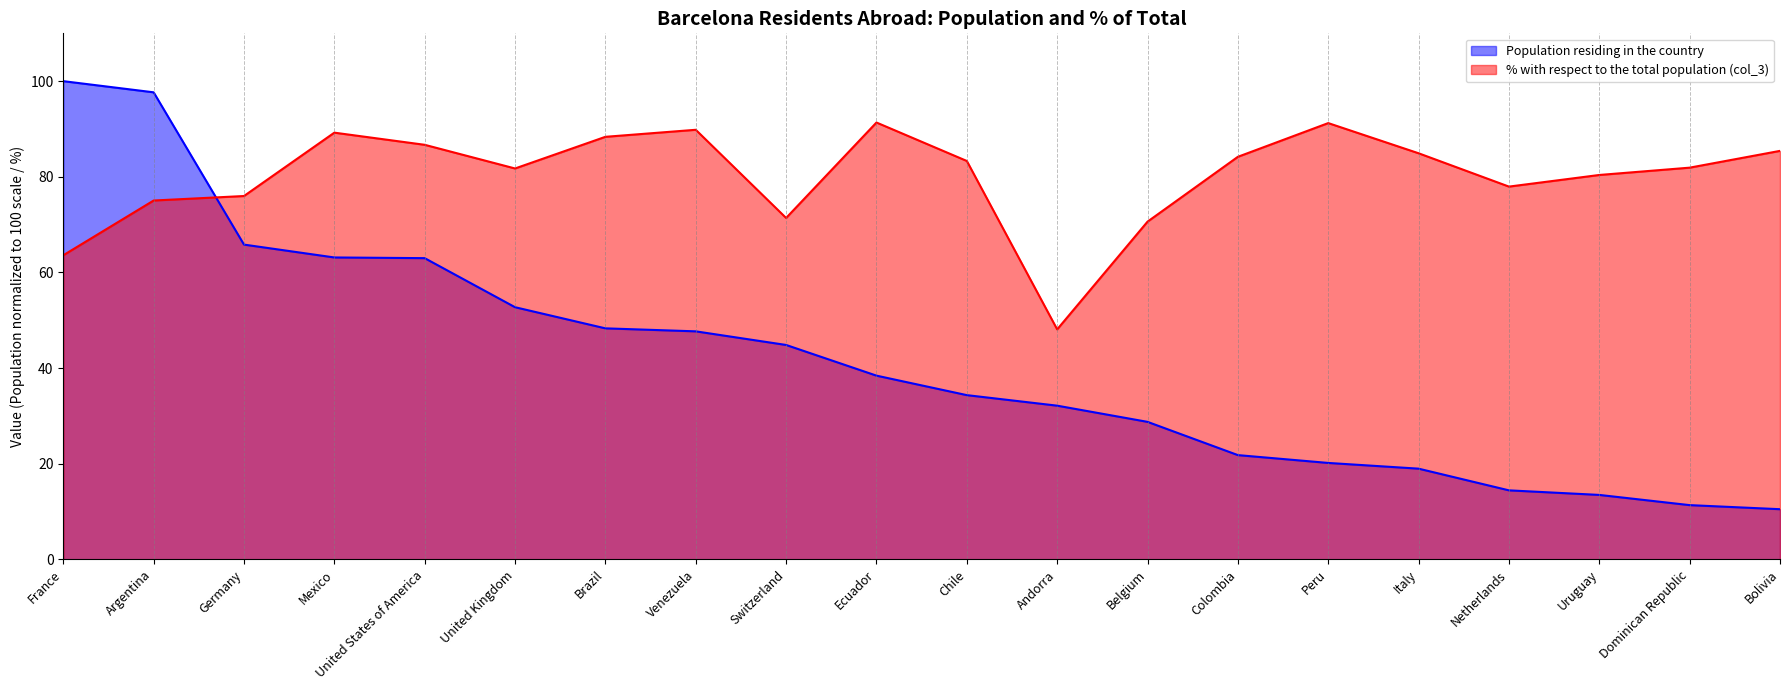

What is the difference between the maximum and minimum values in the Population residing in the country series?

89.5